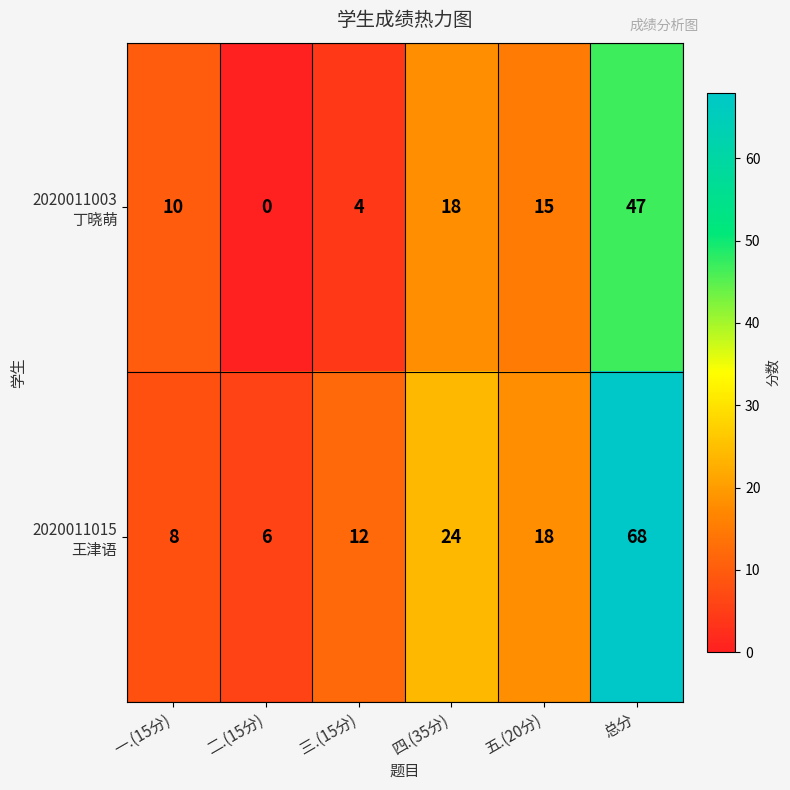

What is the maximum value shown in the chart?

68